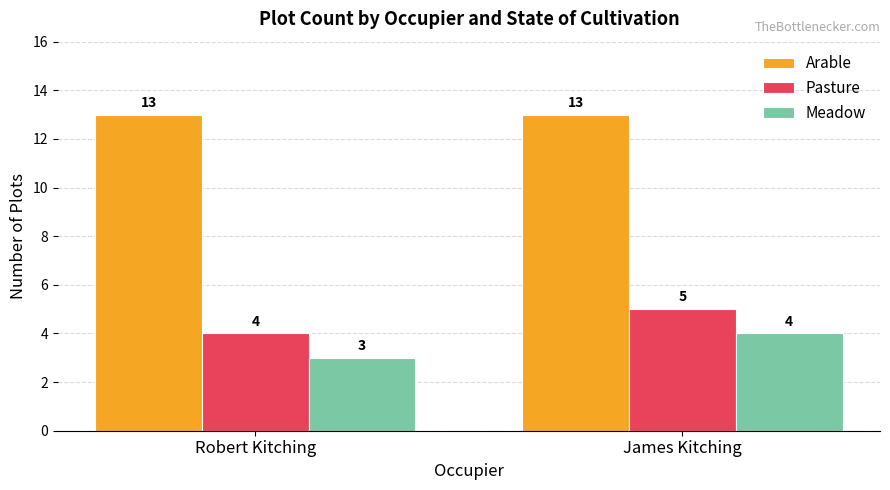

At which label does Meadow reach its minimum?

Robert Kitching